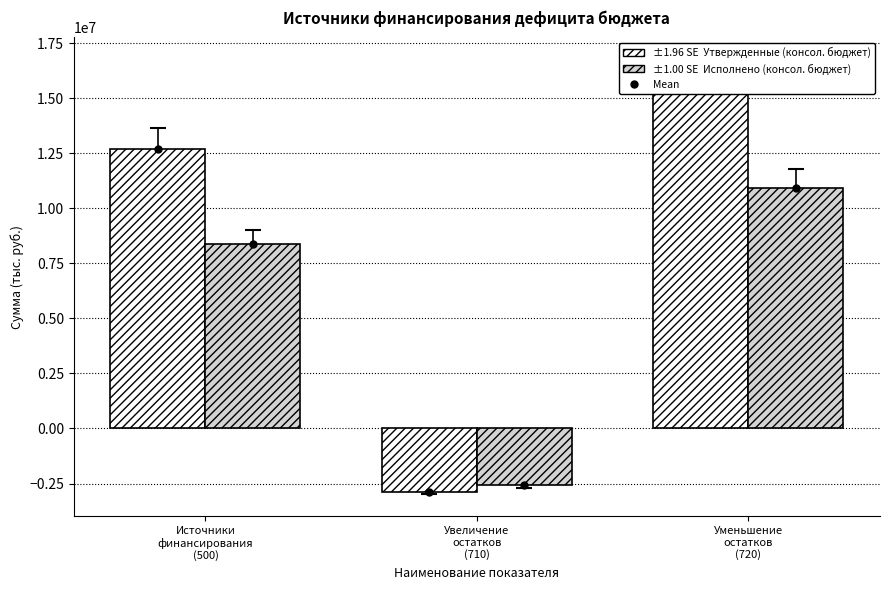

What is the difference between the maximum and minimum values in the Утвержденные (консол. бюджет) series?

18432400.0